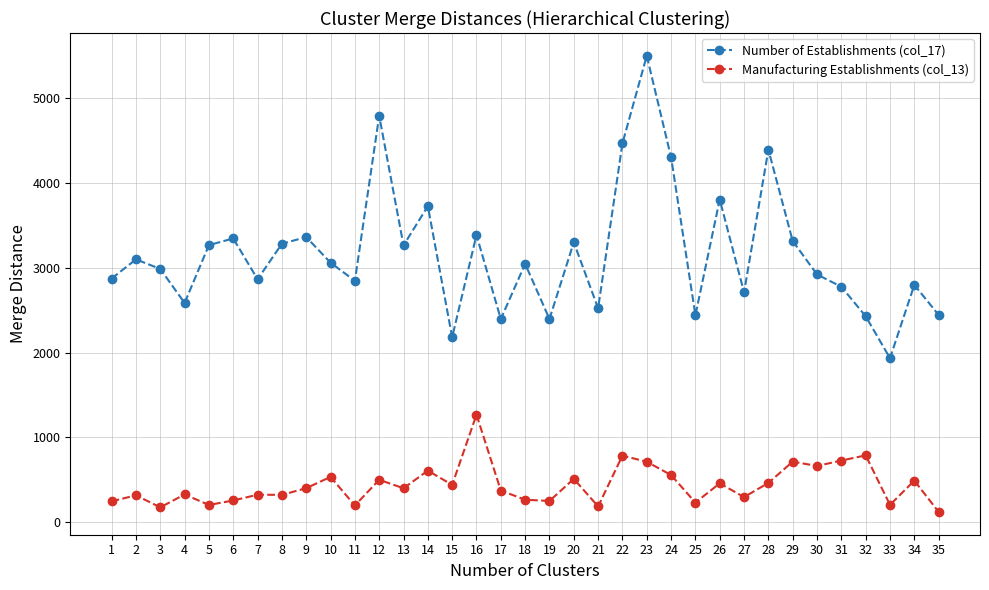

True or false: Manufacturing Establishments (col_13) and Number of Establishments (col_17) intersect in this chart.

False